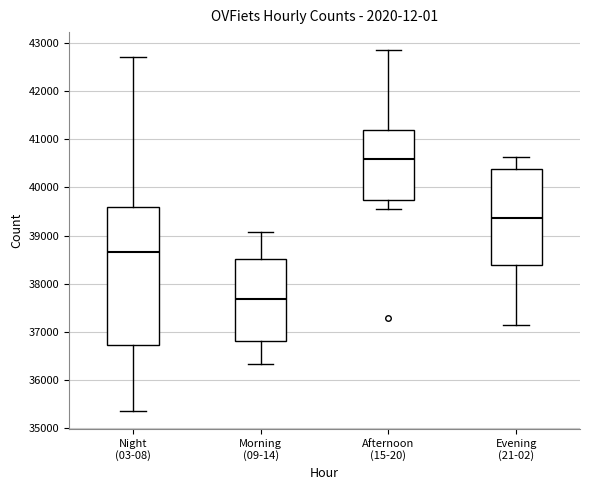

Which box's median line is the lowest?

Morning (09-14)